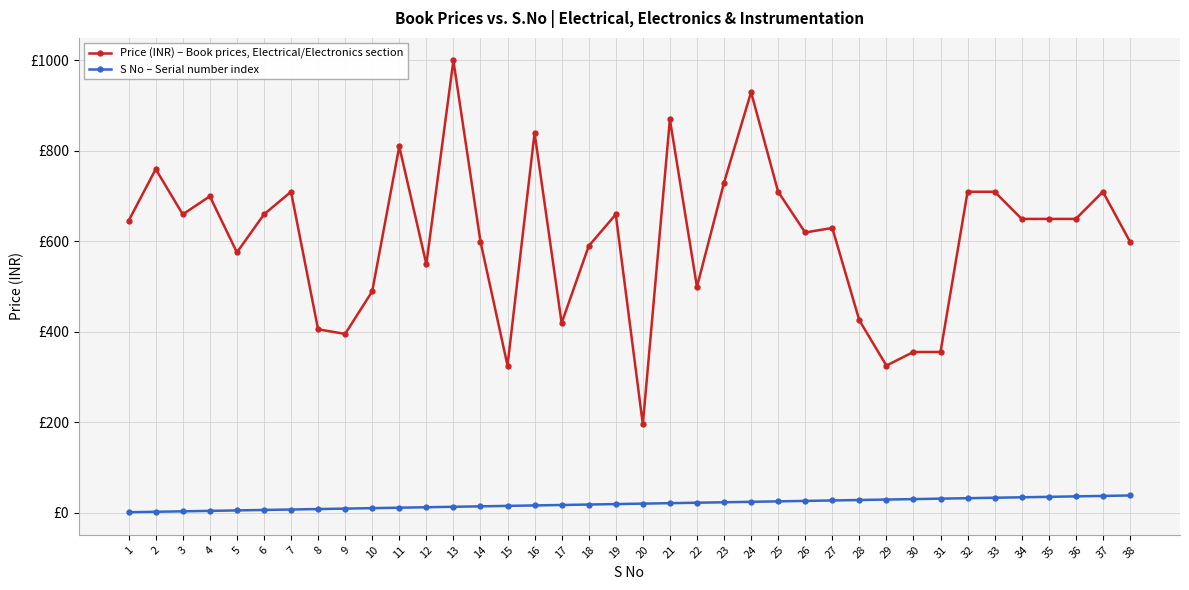

What are all the series names shown in the legend?

Price (INR) – Book prices, Electrical/Electronics section, S No – Serial number index